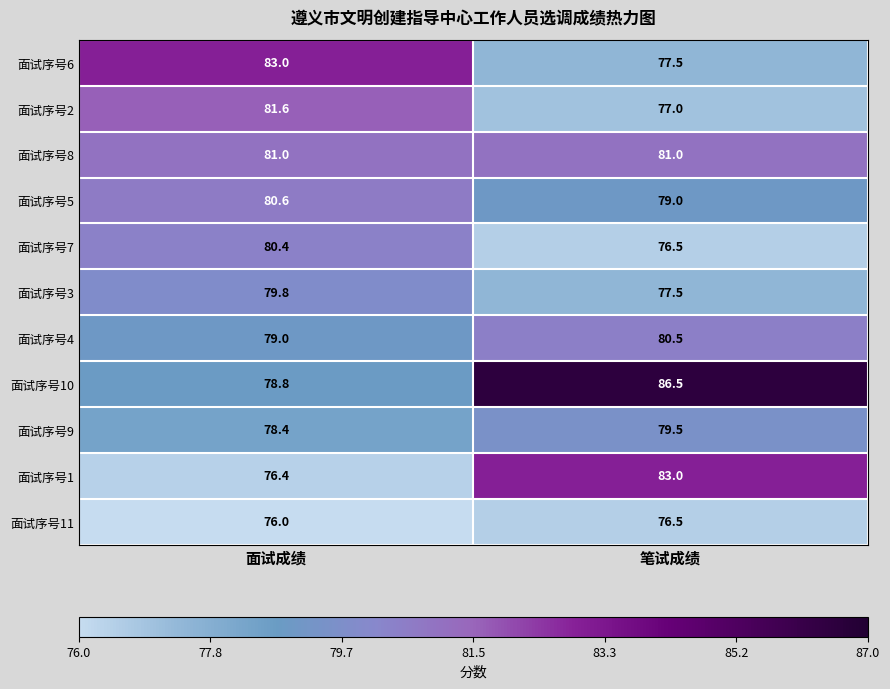

Rank the categories by 面试序号6 value from lowest to highest.

笔试成绩, 面试成绩